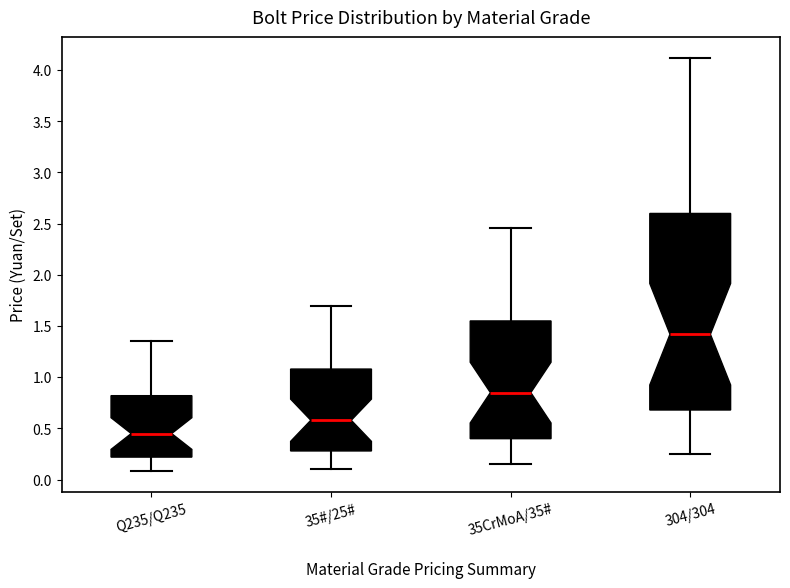

Which box has the highest median line?

304/304